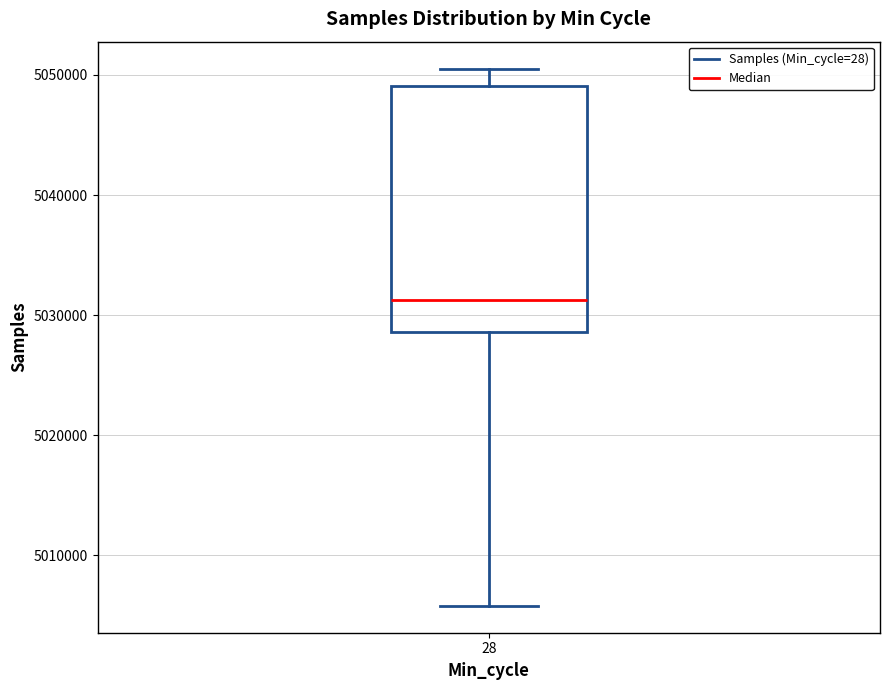

Transcribe this box plot: give where the median line is, the range the box spans, and where the two whiskers end, as read against the y-axis. The values are not printed on the chart, so give them approximately, as read against the axis.

median 5031000, box 5029000 to 5049000, whiskers 5006000 to 5051000